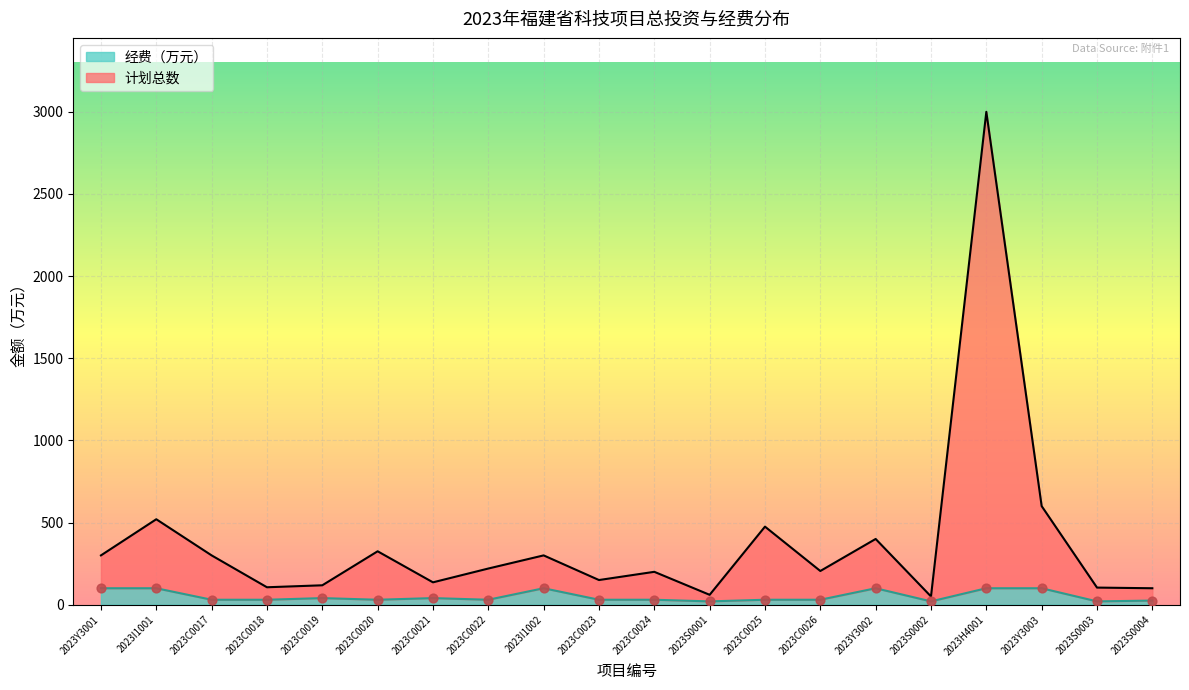

What is the total value across all series at 2023Y3003?

700